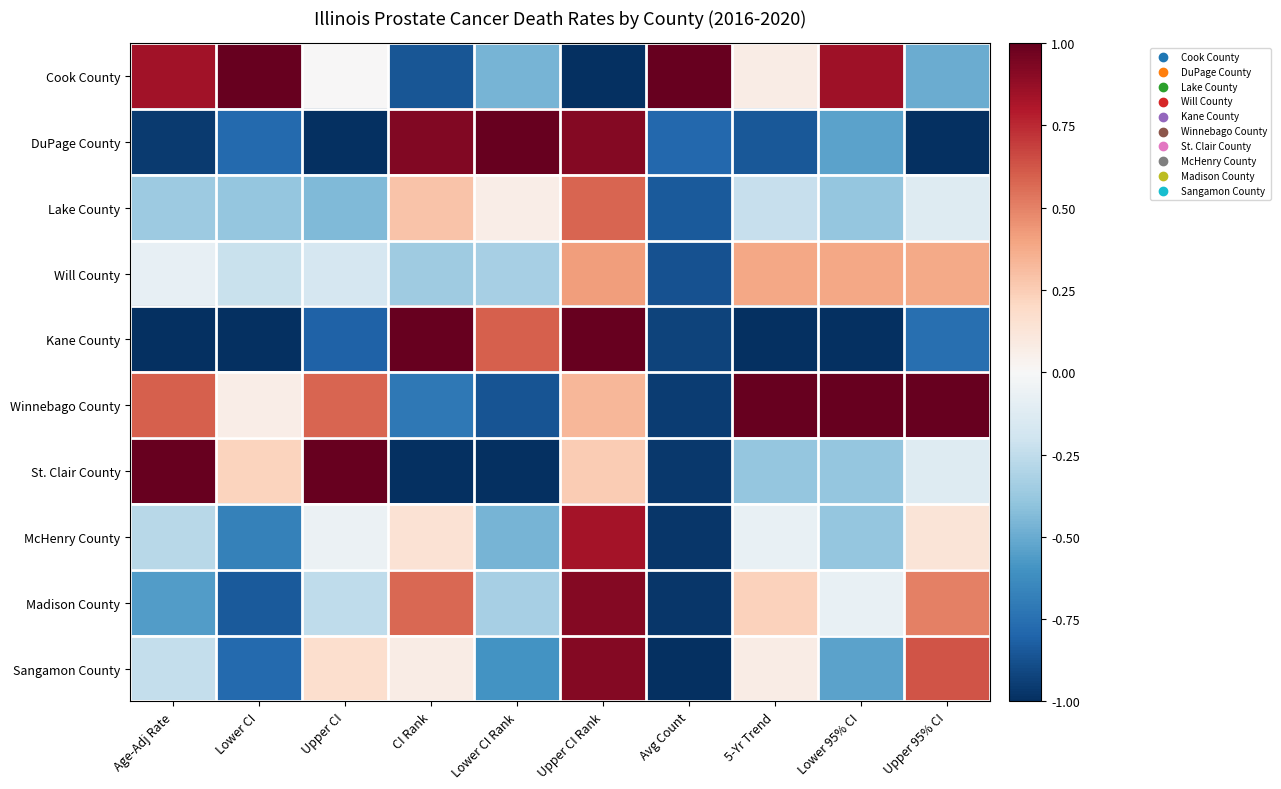

At CI Rank, list the series in order from smallest to largest.

St. Clair County, Cook County, Winnebago County, Will County, Sangamon County, McHenry County, Lake County, Madison County, DuPage County, Kane County